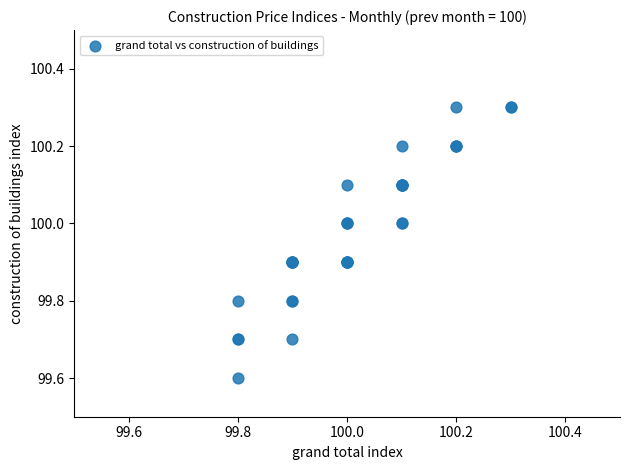

What Y value in the scatter plot is closest to 99?

99.6